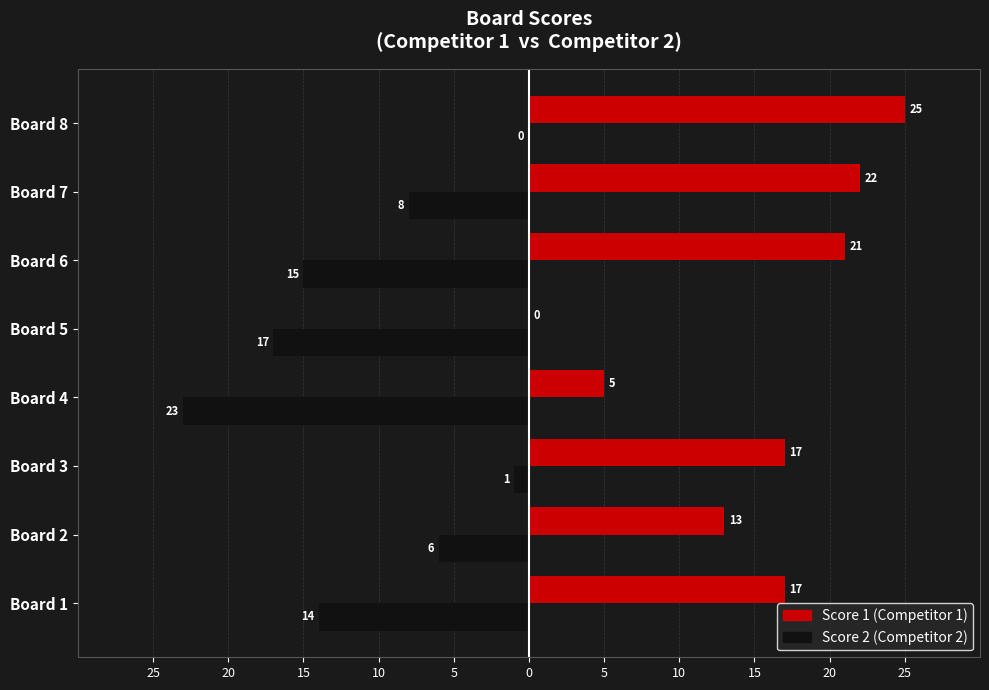

How many bars are there in each group?

2